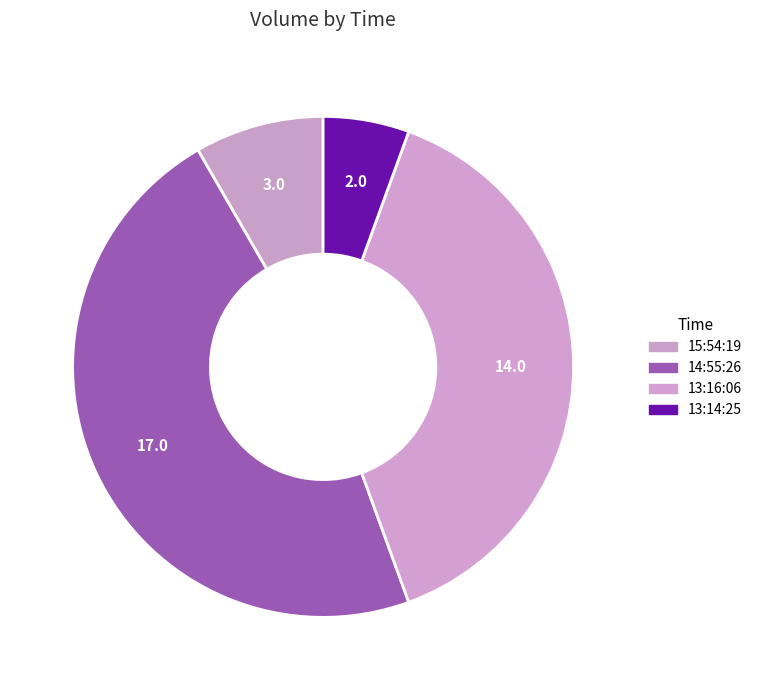

What percentage is the 14:55:26 slice, to the nearest percent?

47%